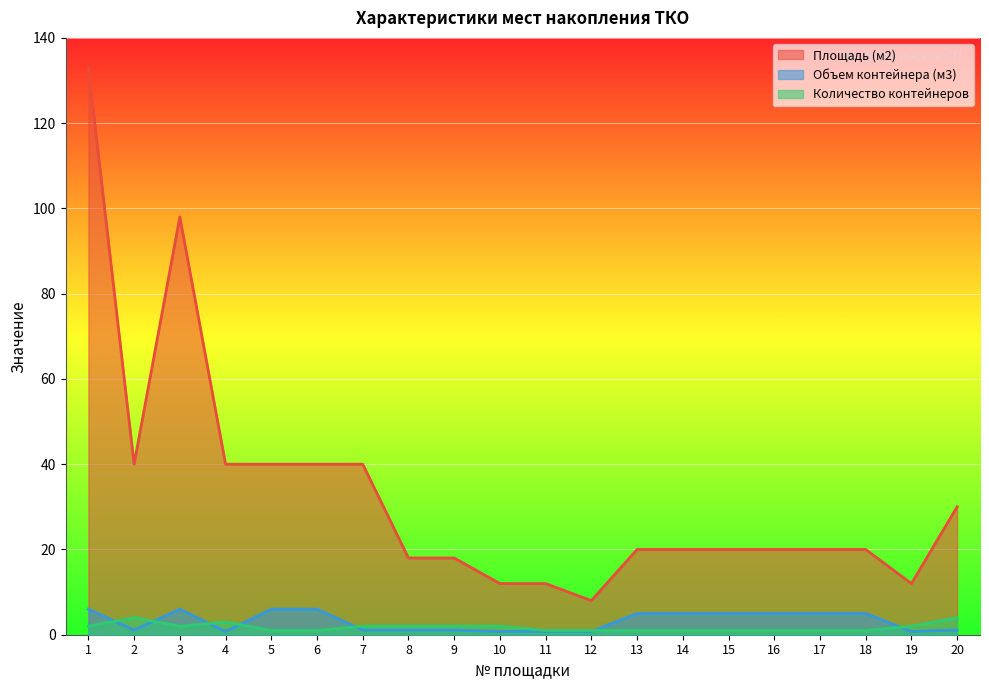

Count the number of data series in this chart.

3